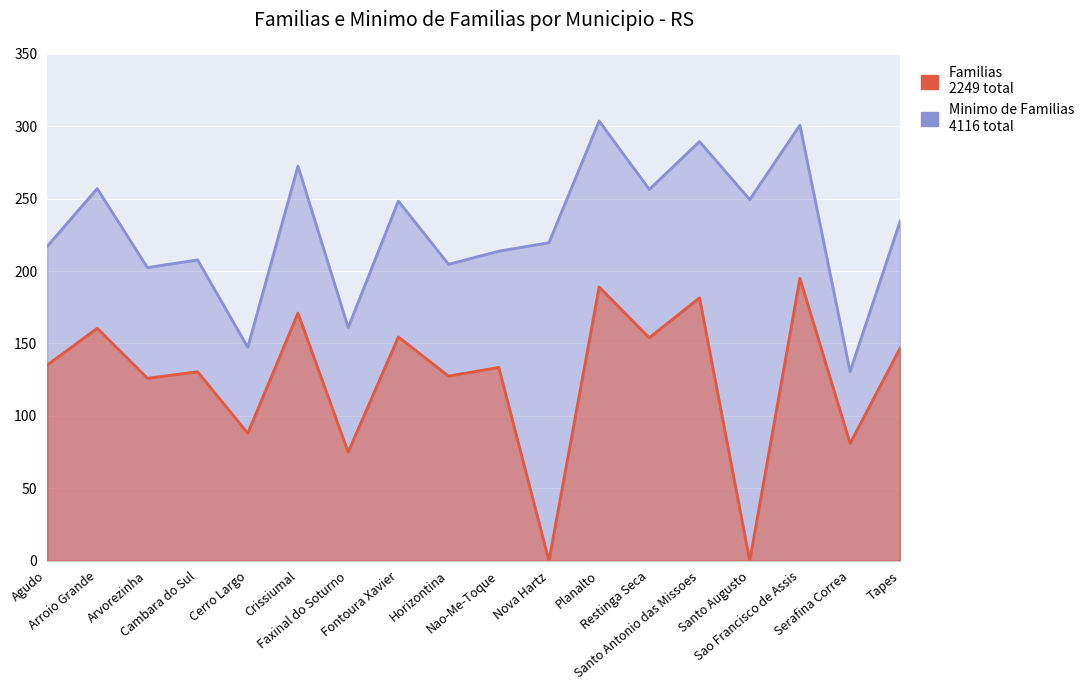

Reading right to left, extract all data points from this chart.

Familias: Tapes=147.0	Serafina Correa=81.0	Sao Francisco de Assis=195.0	Santo Augusto=0.0	Santo Antonio das Missoes=181.5	Restinga Seca=154.0	Planalto=189.0	Nova Hartz=0.0	Nao-Me-Toque=133.5	Horizontina=127.5	Fontoura Xavier=154.5	Faxinal do Soturno=75.0	Crissiumal=171.0	Cerro Largo=88.0	Cambara do Sul=130.5	Arvorezinha=126.0	Arroio Grande=160.5	Agudo=135.0
Minimo de Familias: Tapes=234.7	Serafina Correa=130.6	Sao Francisco de Assis=300.7	Santo Augusto=249.4	Santo Antonio das Missoes=289.4	Restinga Seca=256.4	Planalto=303.6	Nova Hartz=219.6	Nao-Me-Toque=213.7	Horizontina=204.7	Fontoura Xavier=248.3	Faxinal do Soturno=161.0	Crissiumal=272.5	Cerro Largo=147.4	Cambara do Sul=207.7	Arvorezinha=202.4	Arroio Grande=257.0	Agudo=216.9